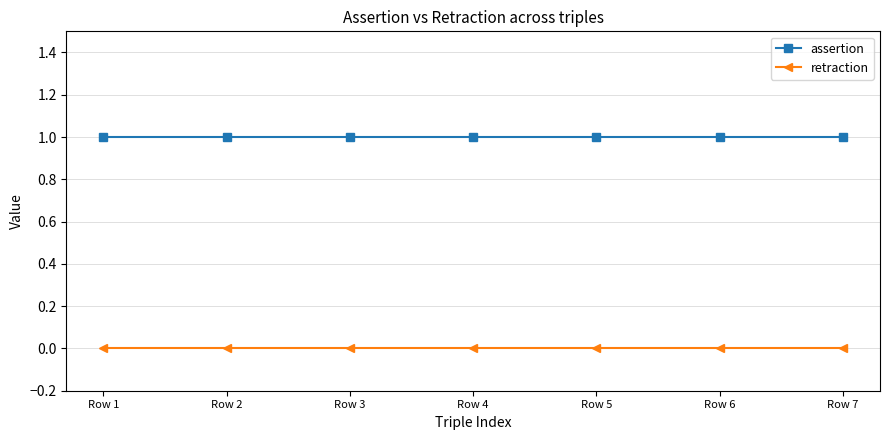

Reading left to right, extract all data points from this chart.

assertion: 1	1	1	1	1	1	1
retraction: 0	0	0	0	0	0	0